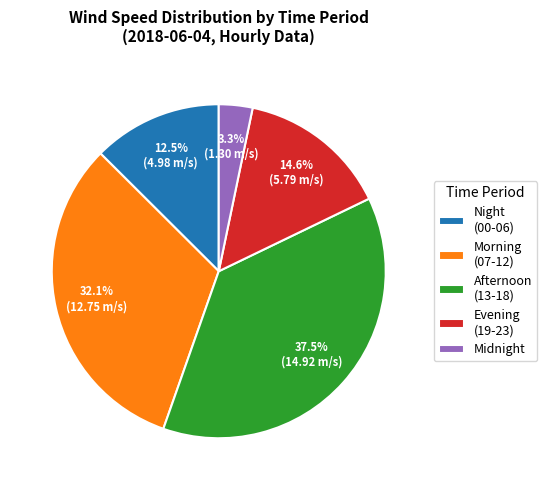

Rank the categories by value from highest to lowest.

Afternoon (13-18), Morning (07-12), Evening (19-23), Night (00-06), Midnight